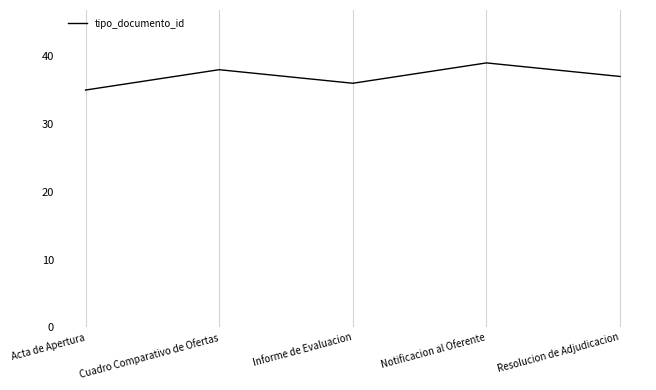

Reading right to left, transcribe all the data shown in this chart.

Resolucion de Adjudicacion=37	Notificacion al Oferente=39	Informe de Evaluacion=36	Cuadro Comparativo de Ofertas=38	Acta de Apertura=35